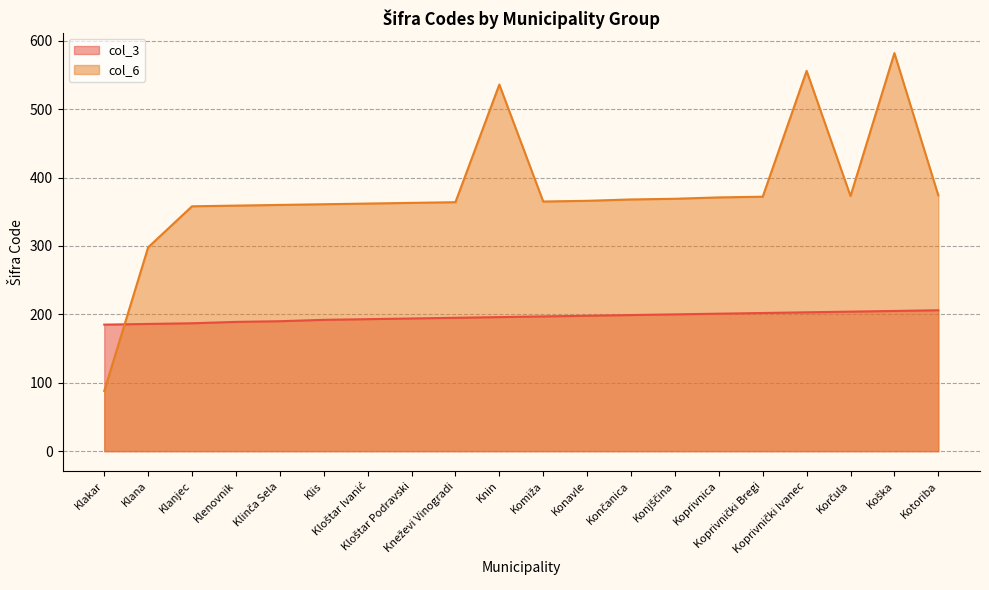

How many lines are shown in the chart?

2